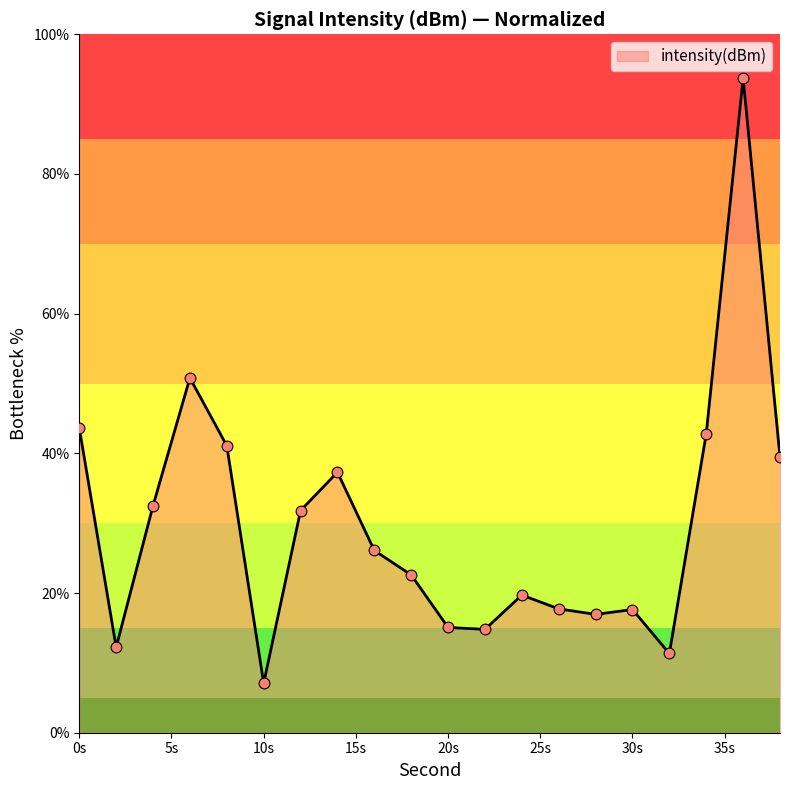

What is the maximum value shown in the chart?

93.7